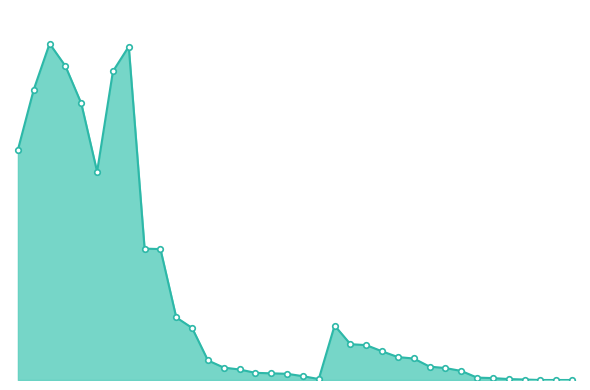

What is the average value?

173